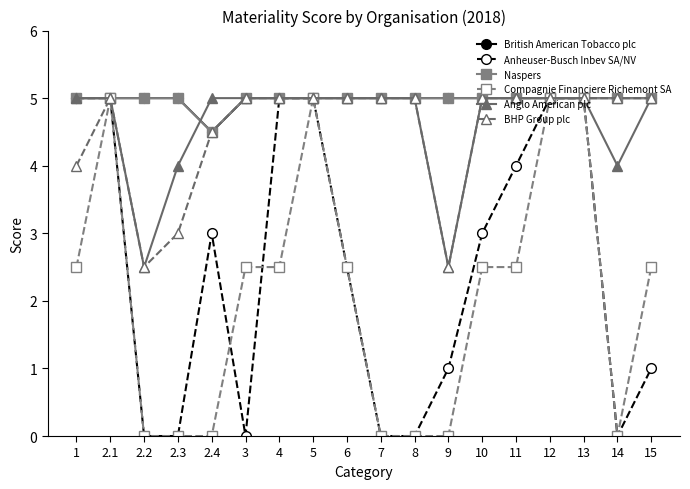

What is the average value of the Compagnie Financiere Richemont SA series?

2.1